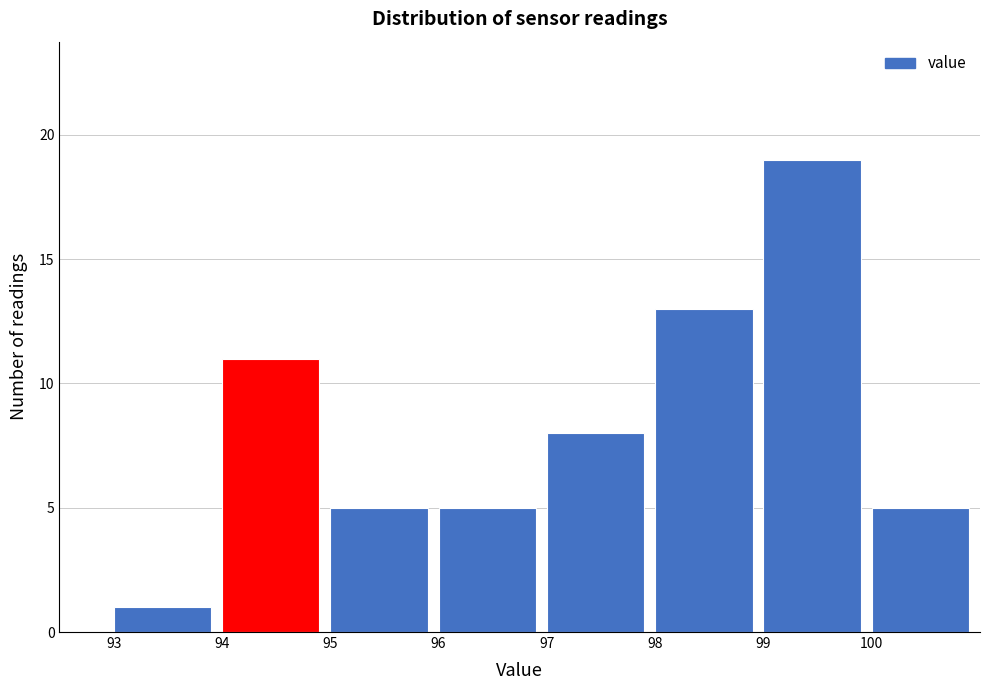

Reading left to right, list every bar in this chart as the range it spans on the x-axis followed by its height. The values are not printed on the chart, so give them approximately, as read against the axis.

93 to 94: 1
94 to 95: 11
95 to 96: 5
96 to 97: 5
97 to 98: 8
98 to 99: 13
99 to 100: 19
100 to 101: 5